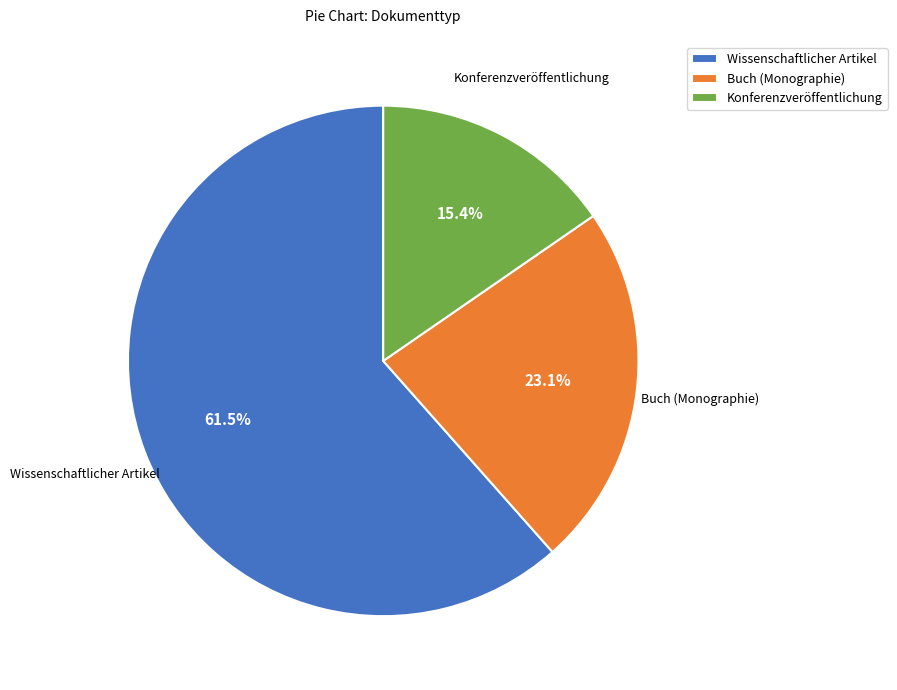

Is the sum of Wissenschaftlicher Artikel and Buch (Monographie) greater than half?

Yes